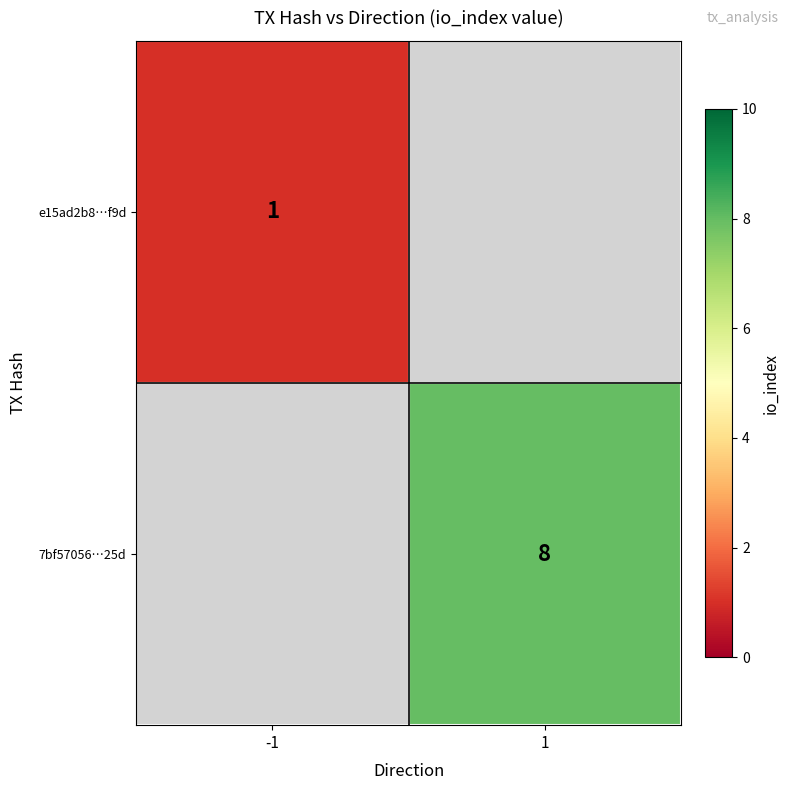

Is the value of 7bf57056…25d at 1 greater than the value of e15ad2b8…f9d at -1?

Yes